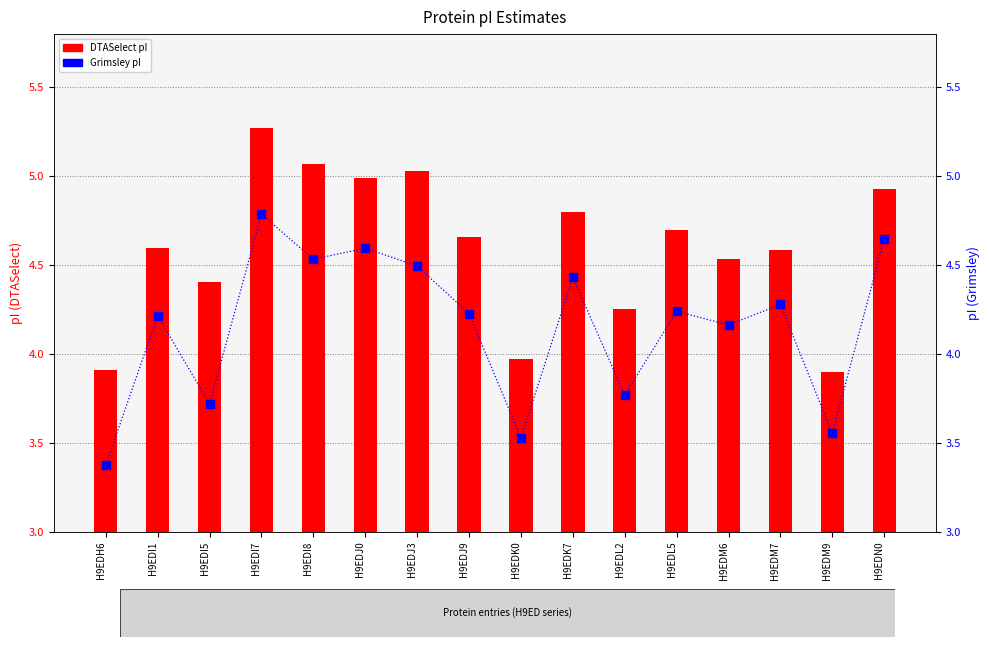

What are all the series names shown in the legend?

DTASelect, Grimsley